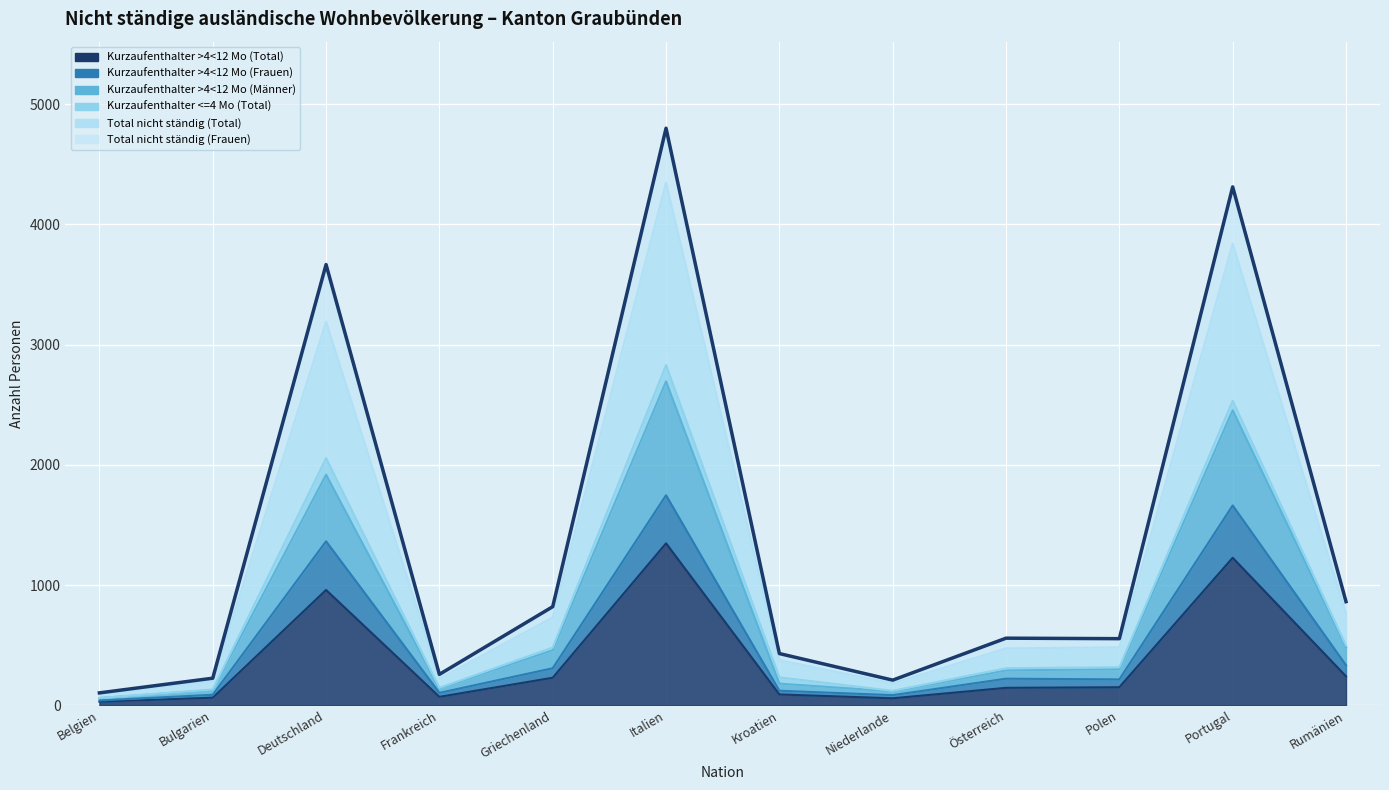

What is the sum of the Kurzaufenthalter >4<12 Mo (Total) values at Portugal and Österreich?

1372